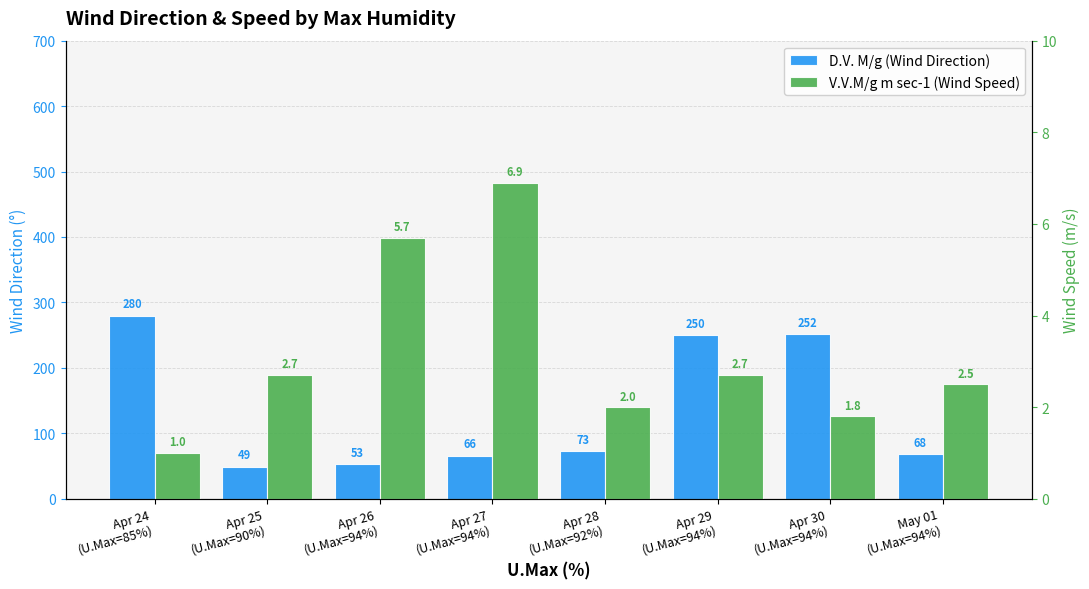

Read the V.V.M/g m sec-1 (Wind Speed) value at May 01
(U.Max=94%).

2.5